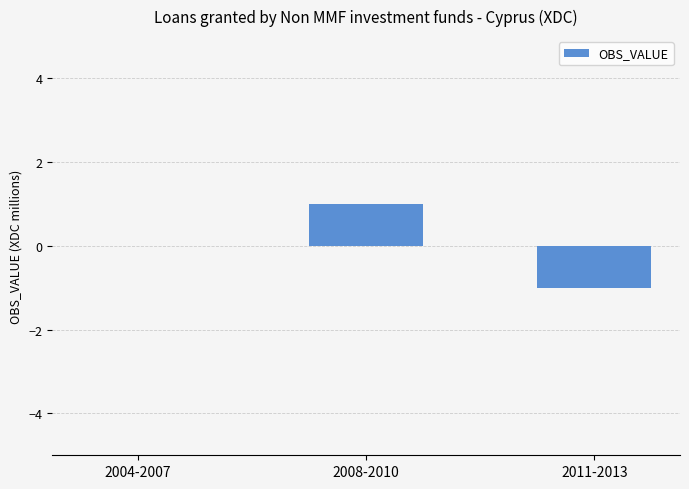

Which has a higher value, 2004-2007 or 2011-2013?

2004-2007